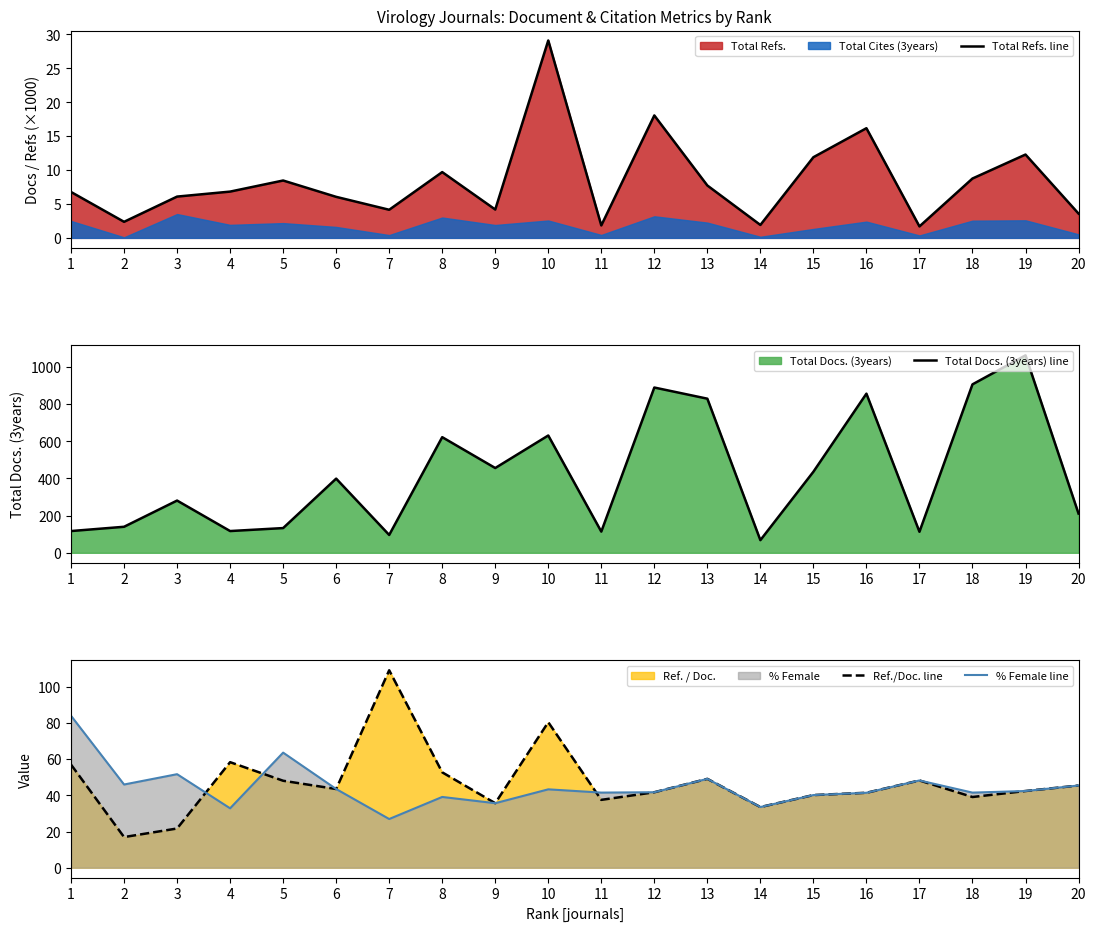

True or false: Ref./Doc. line and Total Docs. (3years) line cross at least once.

True